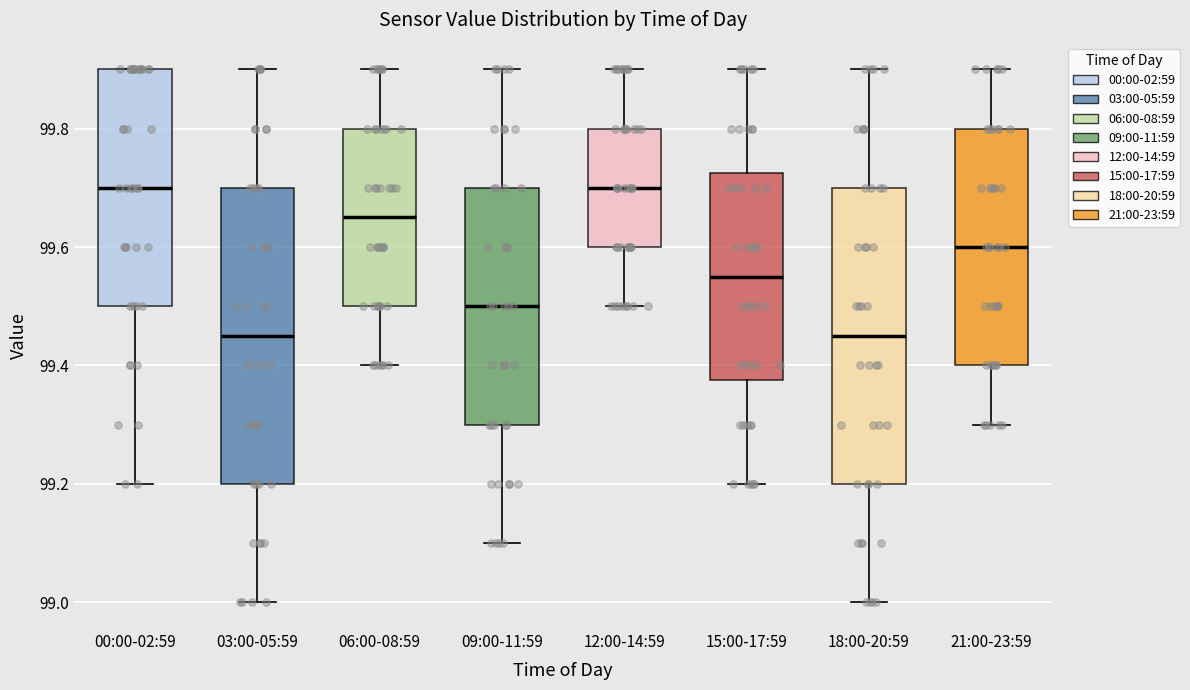

Reading left to right, transcribe this box plot: for each box, give where its median line is, the range the box spans, and where its two whiskers end, as read against the y-axis. The values are not printed on the chart, so give them approximately, as read against the axis.

00:00-02:59: median 99.70, box 99.50 to 99.90, whiskers 99.20 to 99.90
03:00-05:59: median 99.46, box 99.20 to 99.70, whiskers 99.00 to 99.90
06:00-08:59: median 99.66, box 99.50 to 99.80, whiskers 99.40 to 99.90
09:00-11:59: median 99.50, box 99.30 to 99.70, whiskers 99.10 to 99.90
12:00-14:59: median 99.70, box 99.60 to 99.80, whiskers 99.50 to 99.90
15:00-17:59: median 99.56, box 99.38 to 99.72, whiskers 99.20 to 99.90
18:00-20:59: median 99.46, box 99.20 to 99.70, whiskers 99.00 to 99.90
21:00-23:59: median 99.60, box 99.40 to 99.80, whiskers 99.30 to 99.90